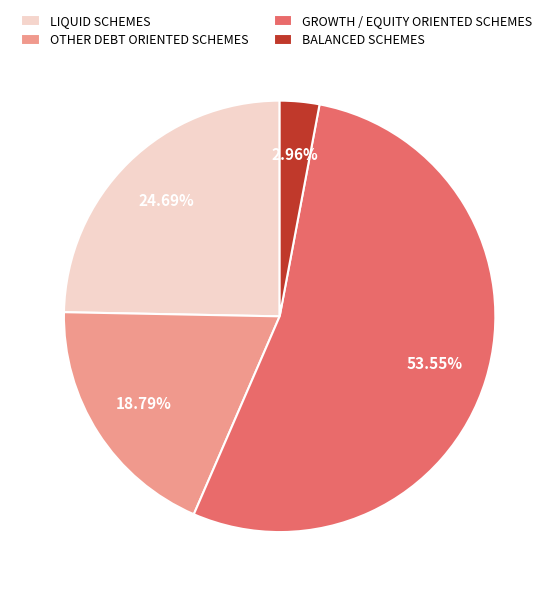

Is there any slice that represents more than half of the pie?

Yes